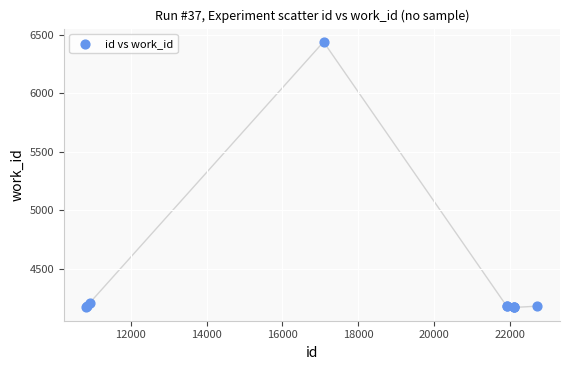

What Y value in the scatter plot is closest to 5303?

4204